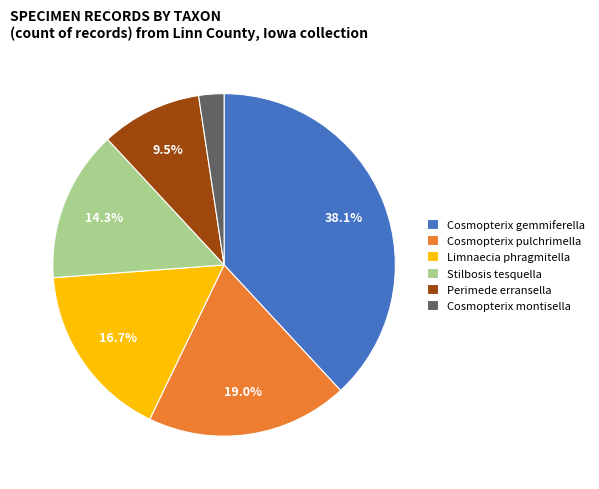

How many slices are in this pie chart?

6